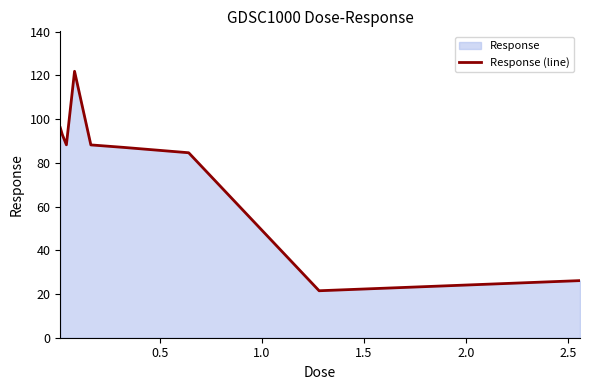

How many interior local valleys (lower than both neighbors) does the data have?

2